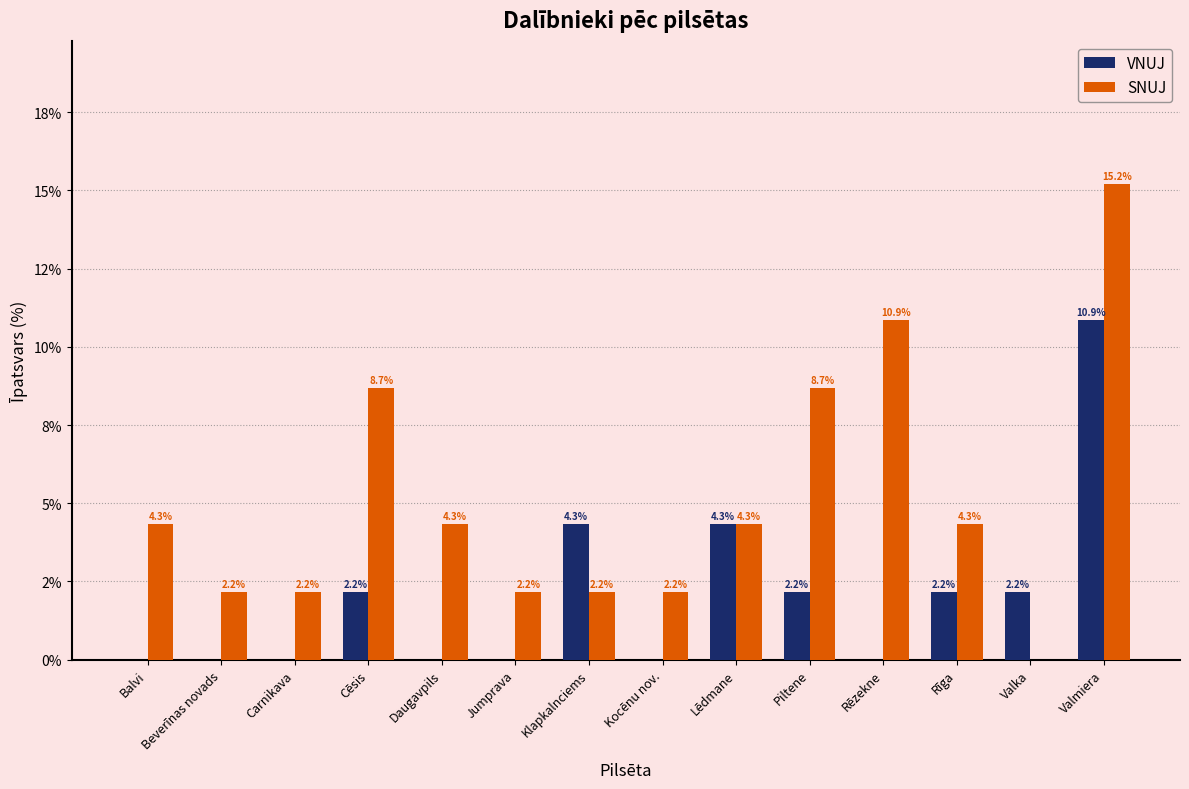

Is it true that VNUJ equals 2.2 at Valka?

True